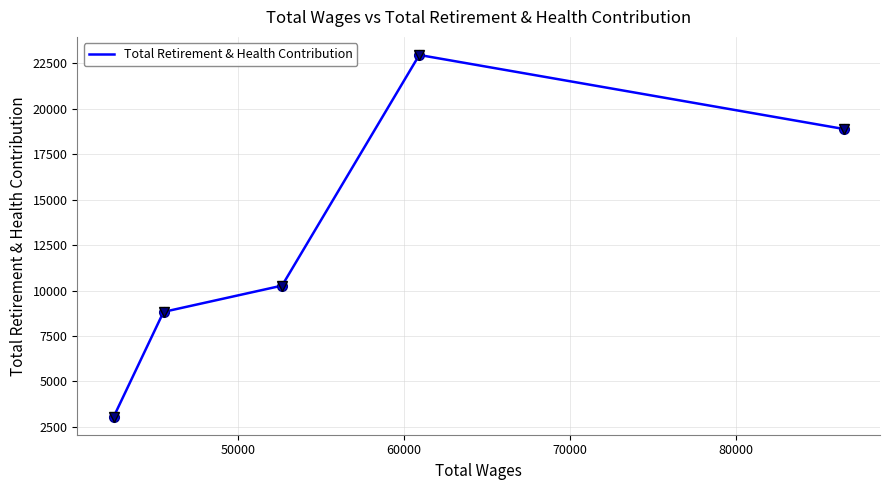

What is the difference between the maximum and minimum values?

19899